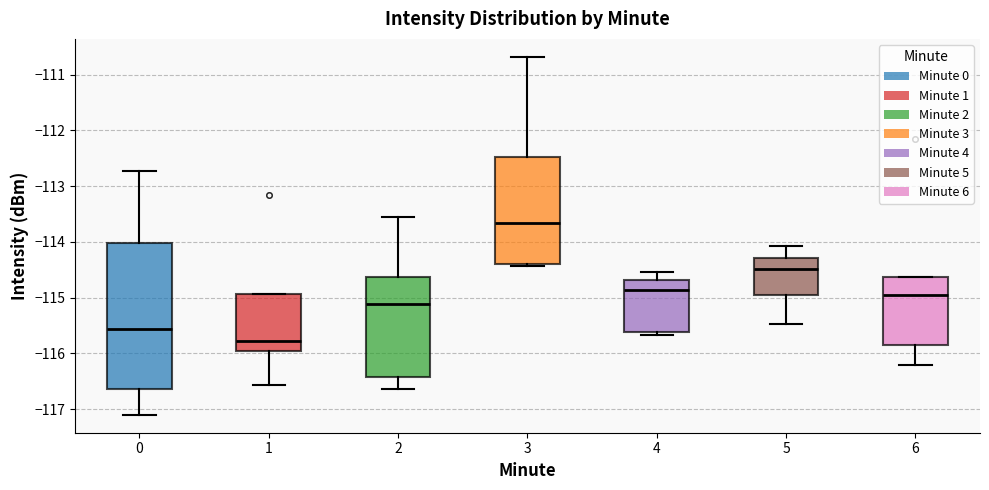

Comparing the boxes themselves (not the whiskers), which one is the tallest?

0